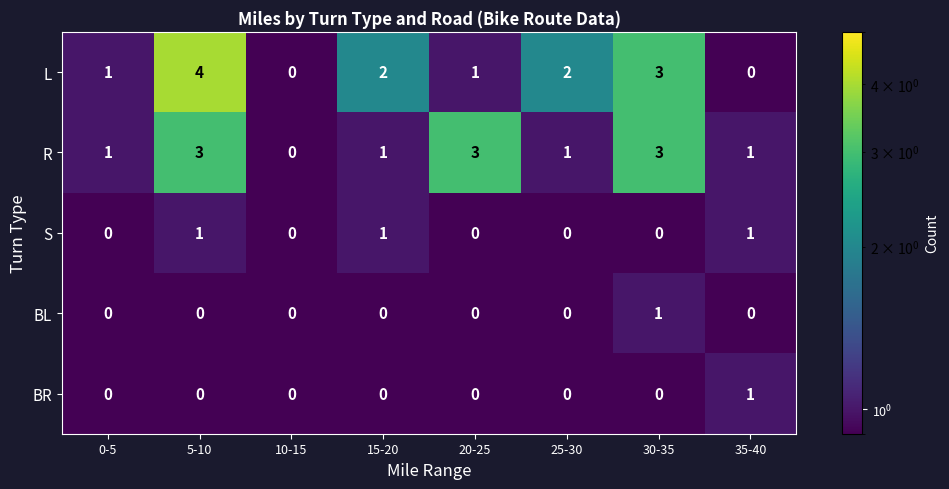

Count the R values in the range 1 to 3.

7